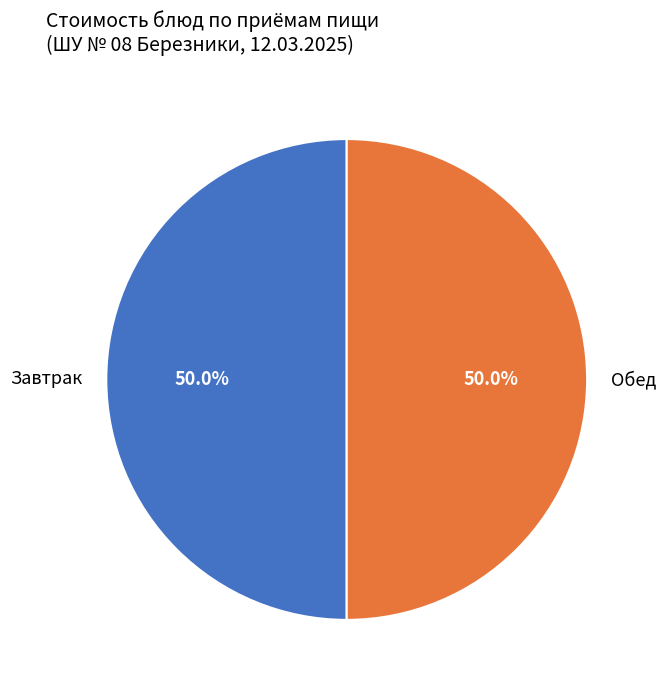

Approximately how many times larger is the value at Обед compared to Завтрак?

1.0